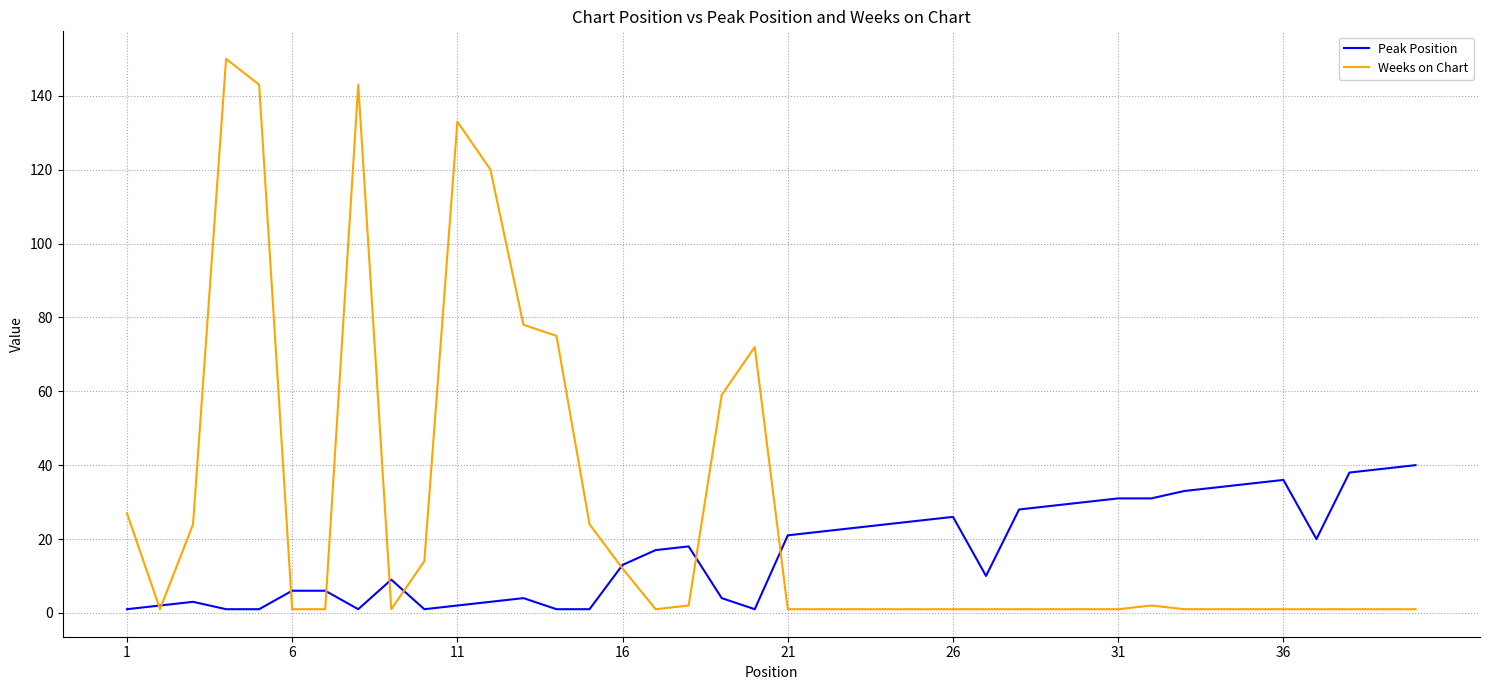

Which series has the largest range (max minus min)?

Weeks on Chart